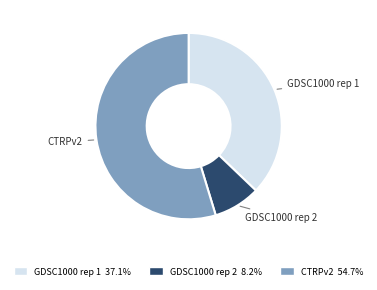

What is the largest slice in the pie chart?

CTRPv2